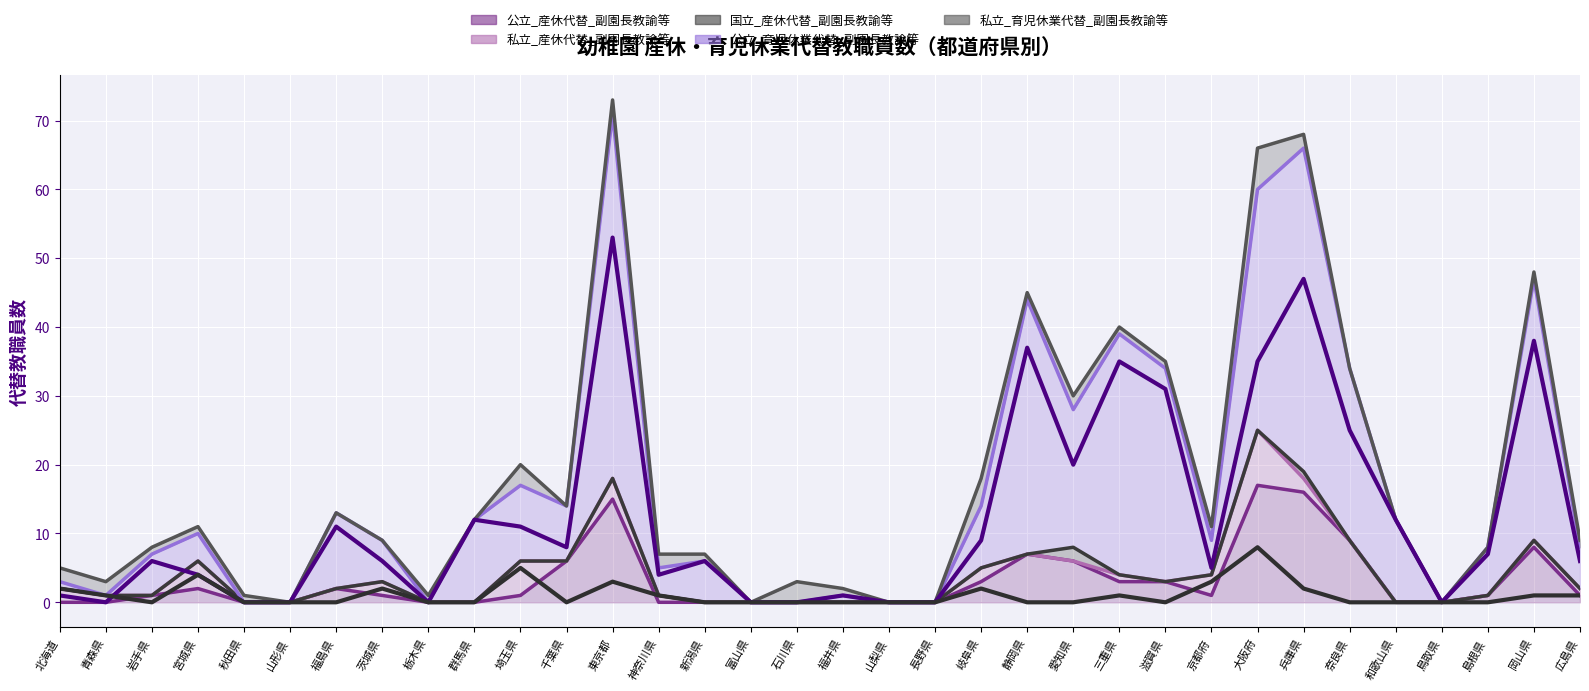

In 私立_産休代替_副園長教諭等, how many points are higher than both neighbors (excluding endpoints)?

7